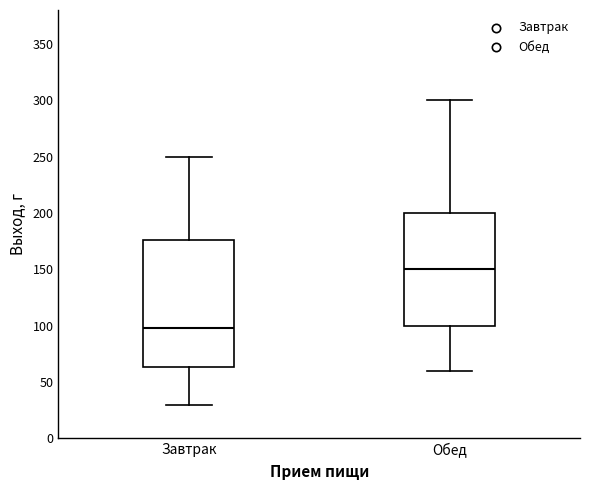

Reading left to right, transcribe this box plot: for each box, give where its median line is, the range the box spans, and where its two whiskers end, as read against the y-axis. The values are not printed on the chart, so give them approximately, as read against the axis.

Завтрак: median 100, box 65 to 175, whiskers 30 to 250
Обед: median 150, box 100 to 200, whiskers 60 to 300